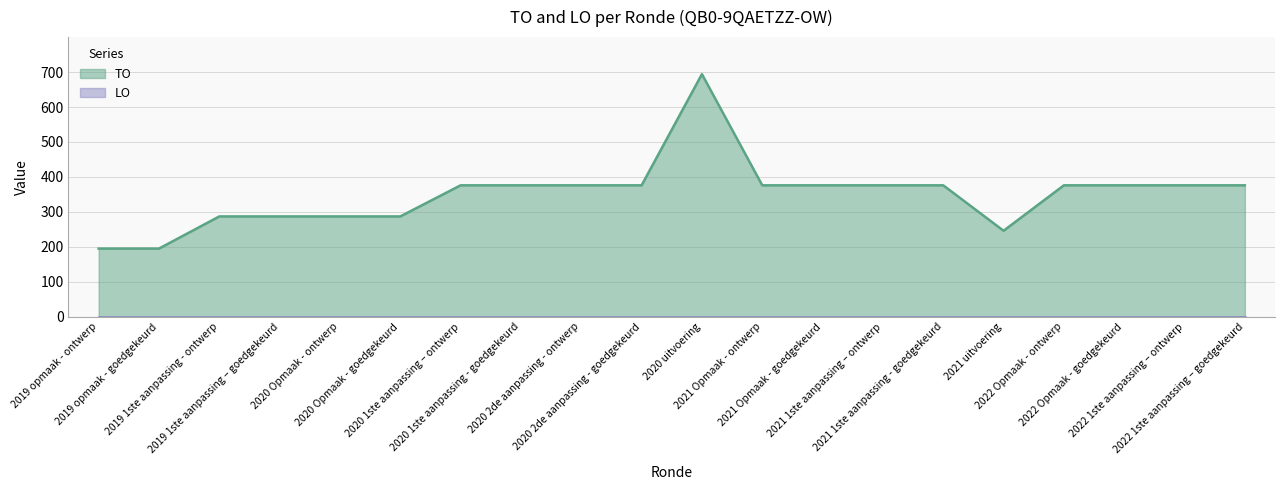

How many points are lower than both their immediate neighbors (excluding endpoints)?

1